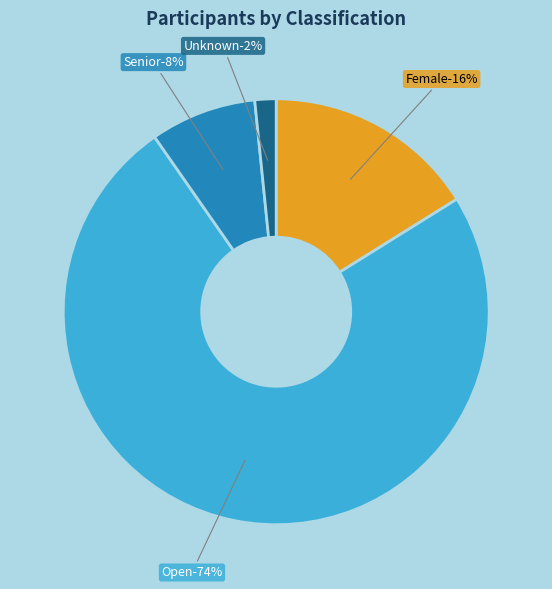

What percentage is NOT represented by Female?

83.9%